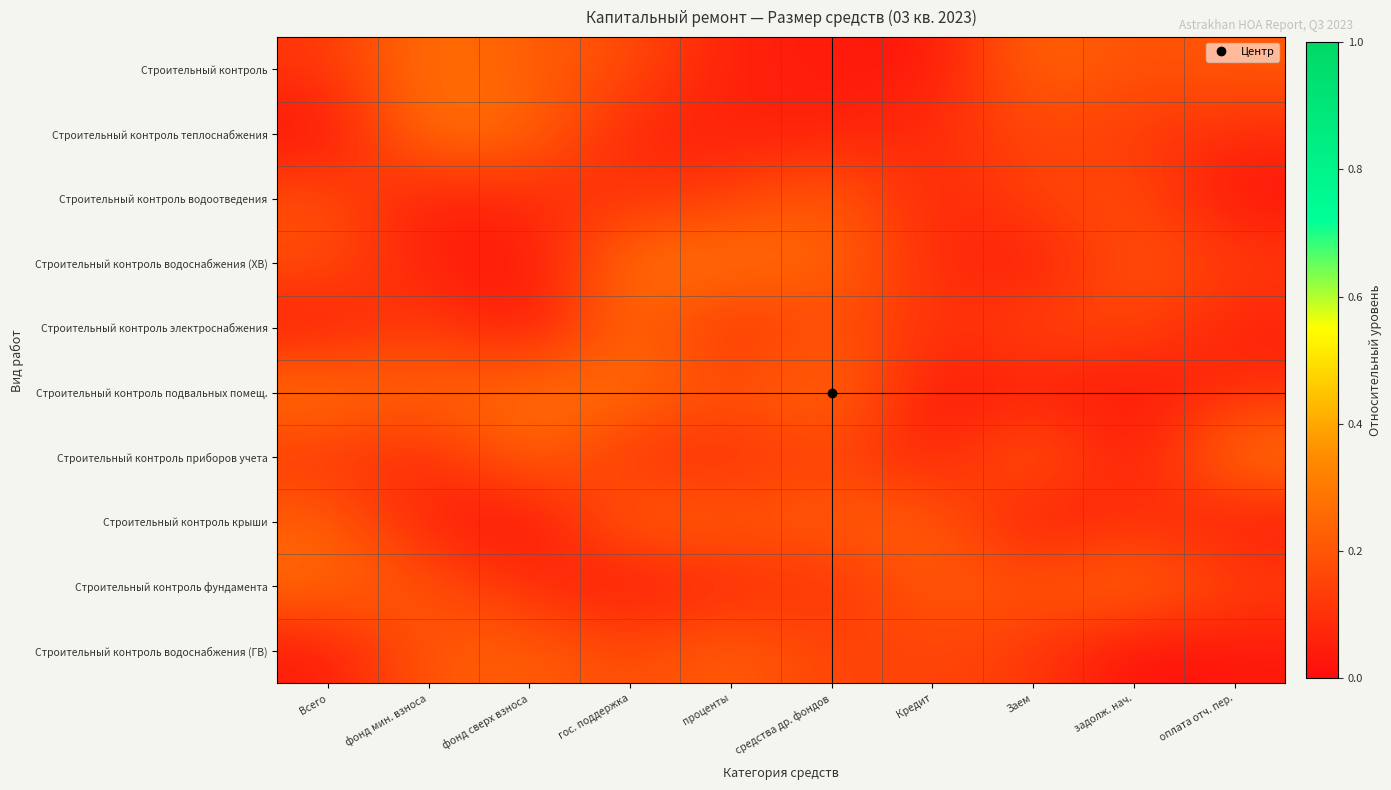

Reading right to left, transcribe all the data shown in this chart.

Строительный контроль: оплата отч. пер.=0.2	задолж. нач.=0.2	Заем=0.3	Кредит=0.0	средства др. фондов=0.0	проценты=0.0	гос. поддержка=0.2	фонд сверх взноса=0.2	фонд мин. взноса=0.3	Всего=0.1
Строительный контроль теплоснабжения: оплата отч. пер.=0.1	задолж. нач.=0.1	Заем=0.2	Кредит=0.1	средства др. фондов=0.1	проценты=0.1	гос. поддержка=0.1	фонд сверх взноса=0.2	фонд мин. взноса=0.3	Всего=0.0
Строительный контроль водоотведения: оплата отч. пер.=0.0	задолж. нач.=0.2	Заем=0.2	Кредит=0.1	средства др. фондов=0.2	проценты=0.1	гос. поддержка=0.1	фонд сверх взноса=0.1	фонд мин. взноса=0.0	Всего=0.2
Строительный контроль водоснабжения (ХВ): оплата отч. пер.=0.1	задолж. нач.=0.2	Заем=0.0	Кредит=0.1	средства др. фондов=0.2	проценты=0.3	гос. поддержка=0.3	фонд сверх взноса=0.0	фонд мин. взноса=0.1	Всего=0.2
Строительный контроль электроснабжения: оплата отч. пер.=0.1	задолж. нач.=0.2	Заем=0.2	Кредит=0.1	средства др. фондов=0.2	проценты=0.1	гос. поддержка=0.3	фонд сверх взноса=0.0	фонд мин. взноса=0.1	Всего=0.0
Строительный контроль подвальных помещ.: оплата отч. пер.=0.1	задолж. нач.=0.0	Заем=0.1	Кредит=0.0	средства др. фондов=0.3	проценты=0.2	гос. поддержка=0.3	фонд сверх взноса=0.3	фонд мин. взноса=0.2	Всего=0.3
Строительный контроль приборов учета: оплата отч. пер.=0.3	задолж. нач.=0.0	Заем=0.2	Кредит=0.0	средства др. фондов=0.2	проценты=0.1	гос. поддержка=0.1	фонд сверх взноса=0.2	фонд мин. взноса=0.1	Всего=0.1
Строительный контроль крыши: оплата отч. пер.=0.0	задолж. нач.=0.1	Заем=0.0	Кредит=0.2	средства др. фондов=0.2	проценты=0.2	гос. поддержка=0.2	фонд сверх взноса=0.0	фонд мин. взноса=0.1	Всего=0.2
Строительный контроль фундамента: оплата отч. пер.=0.1	задолж. нач.=0.3	Заем=0.2	Кредит=0.2	средства др. фондов=0.1	проценты=0.1	гос. поддержка=0.0	фонд сверх взноса=0.1	фонд мин. взноса=0.2	Всего=0.3
Строительный контроль водоснабжения (ГВ): оплата отч. пер.=0.0	задолж. нач.=0.0	Заем=0.1	Кредит=0.2	средства др. фондов=0.1	проценты=0.2	гос. поддержка=0.2	фонд сверх взноса=0.2	фонд мин. взноса=0.2	Всего=0.0